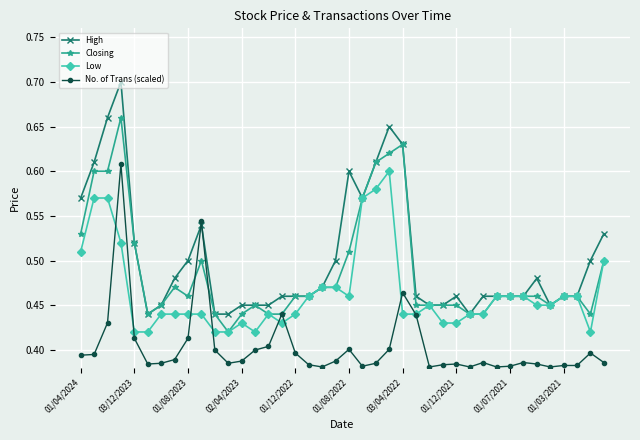

How many data points does each series have?

40